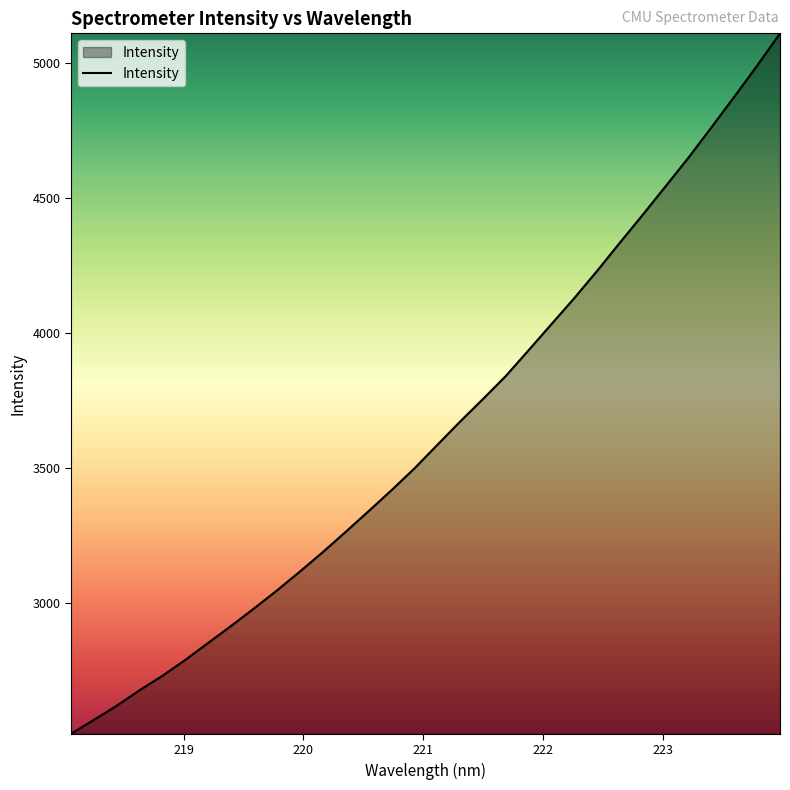

What is the maximum value shown in the chart?

5109.7